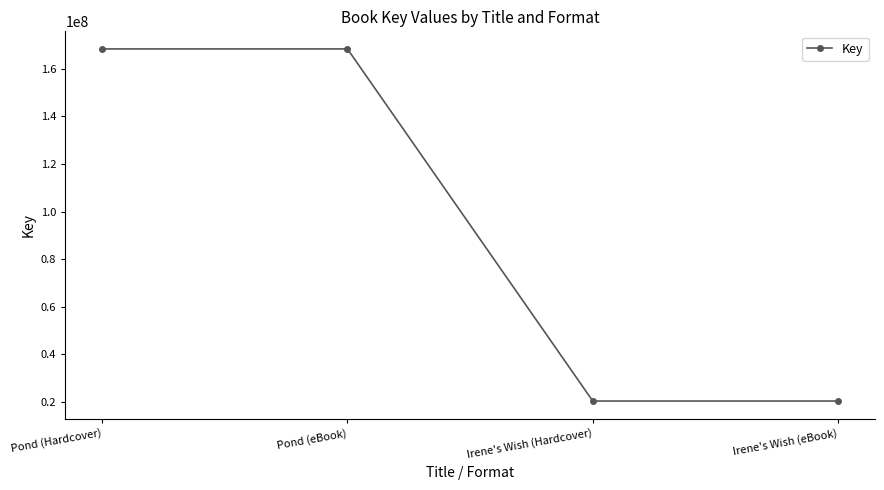

Is this an area chart (filled region under the line)?

No